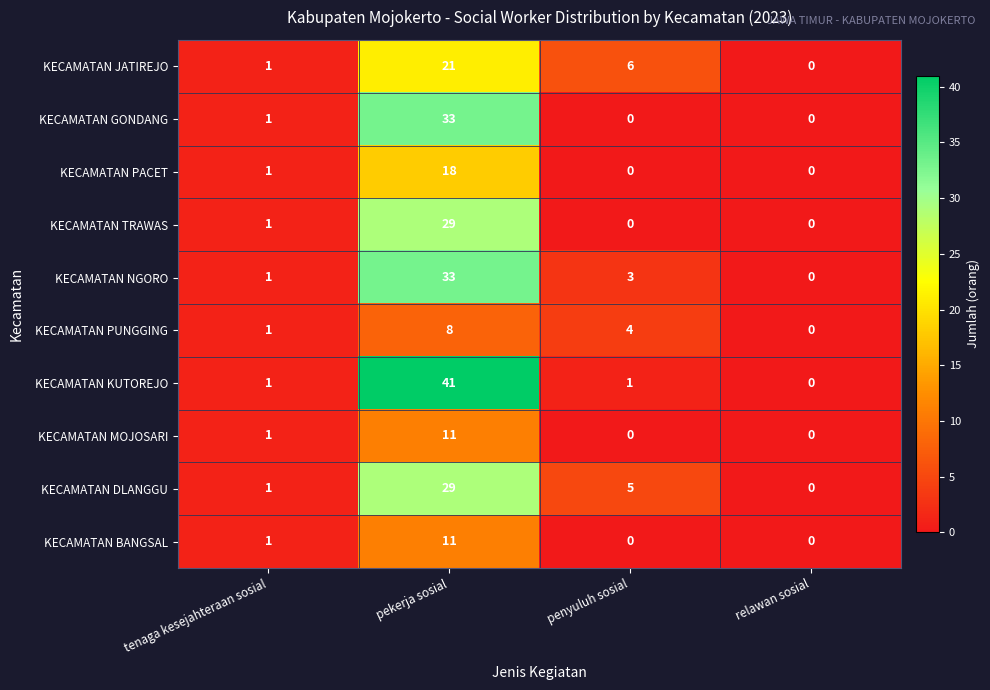

What is the difference between the maximum and minimum values in the KECAMATAN PACET series?

18